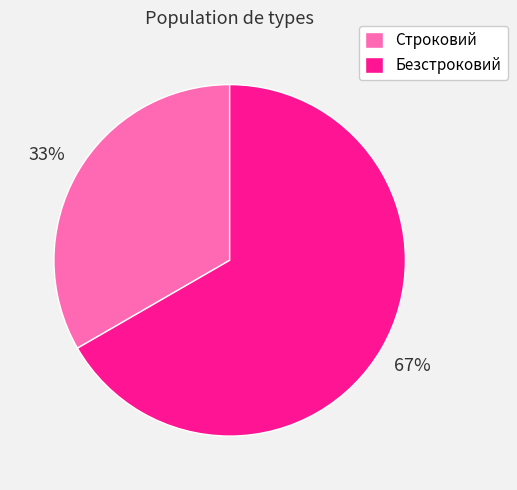

Is it true that Безстроковий is 58% of the pie?

False